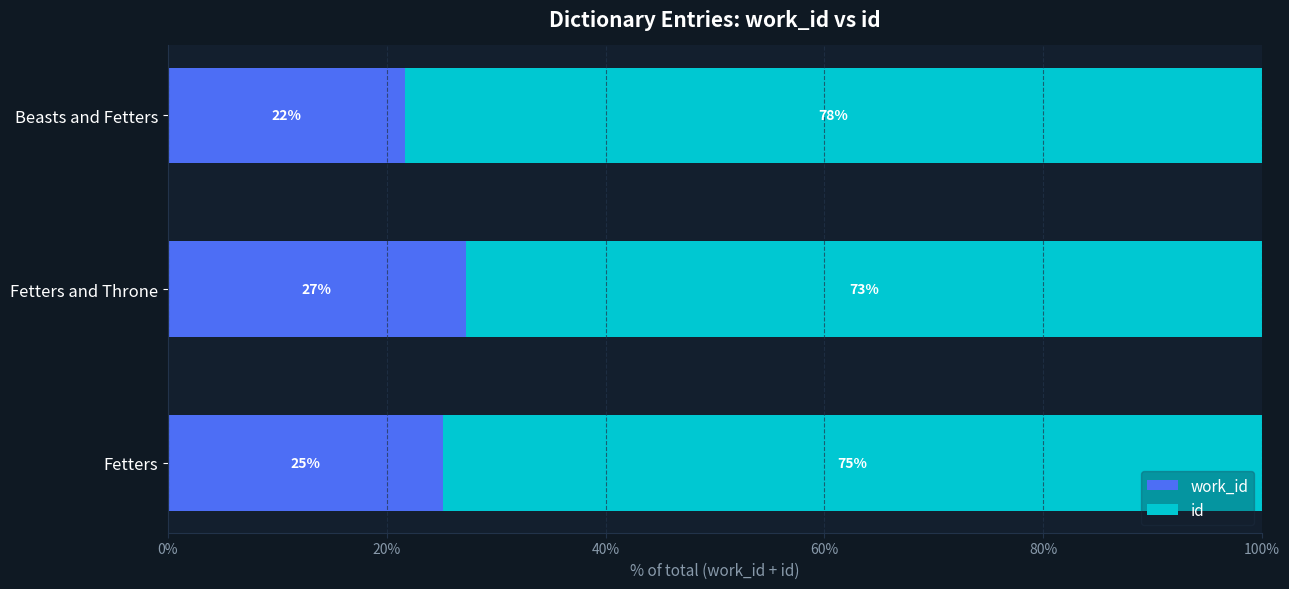

What is the total value across all series at Fetters?

100.0